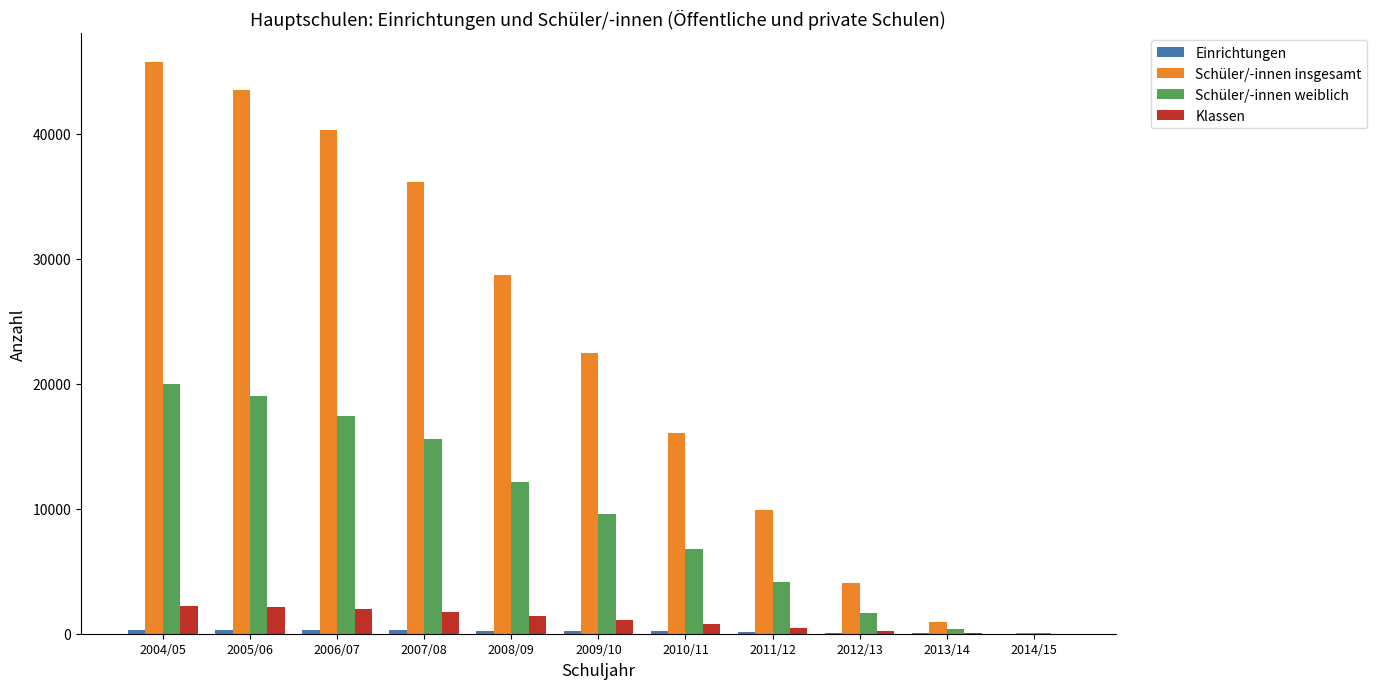

How many groups of bars are there?

11